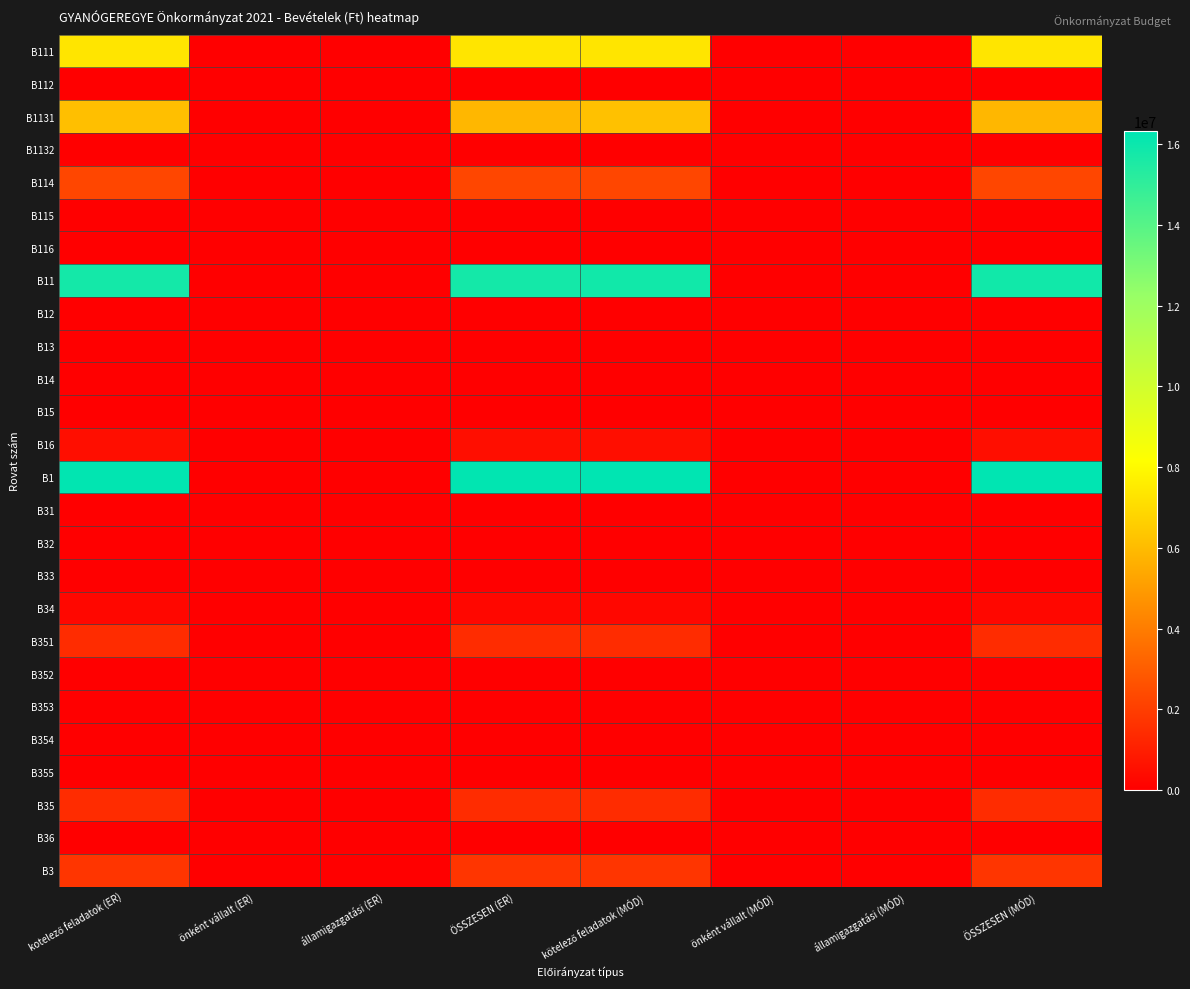

What is the total value across all series at kotelező feladatok (ER)?

53184792